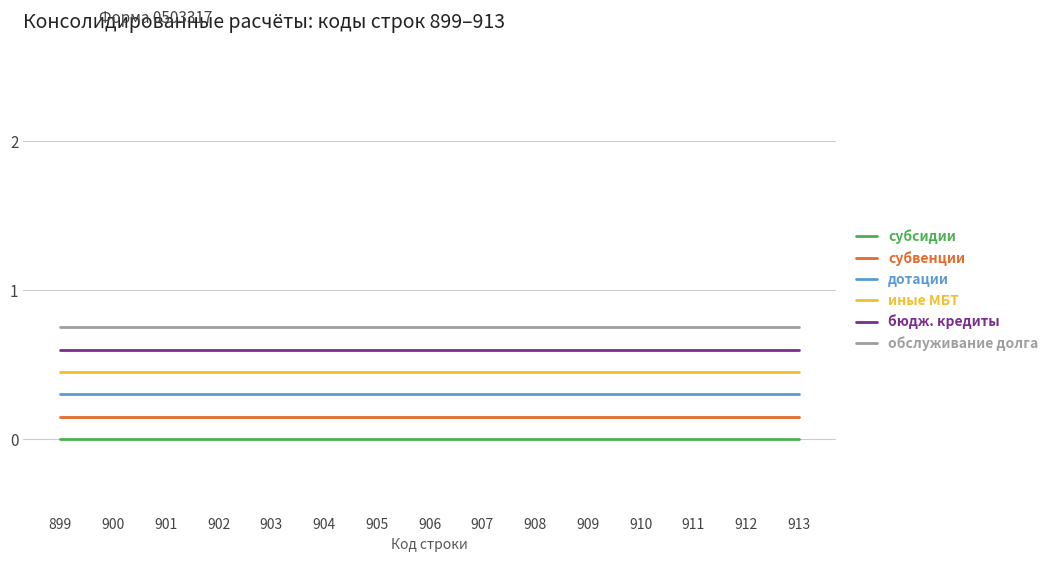

True or false: субсидии and иные МБТ intersect in this chart.

False